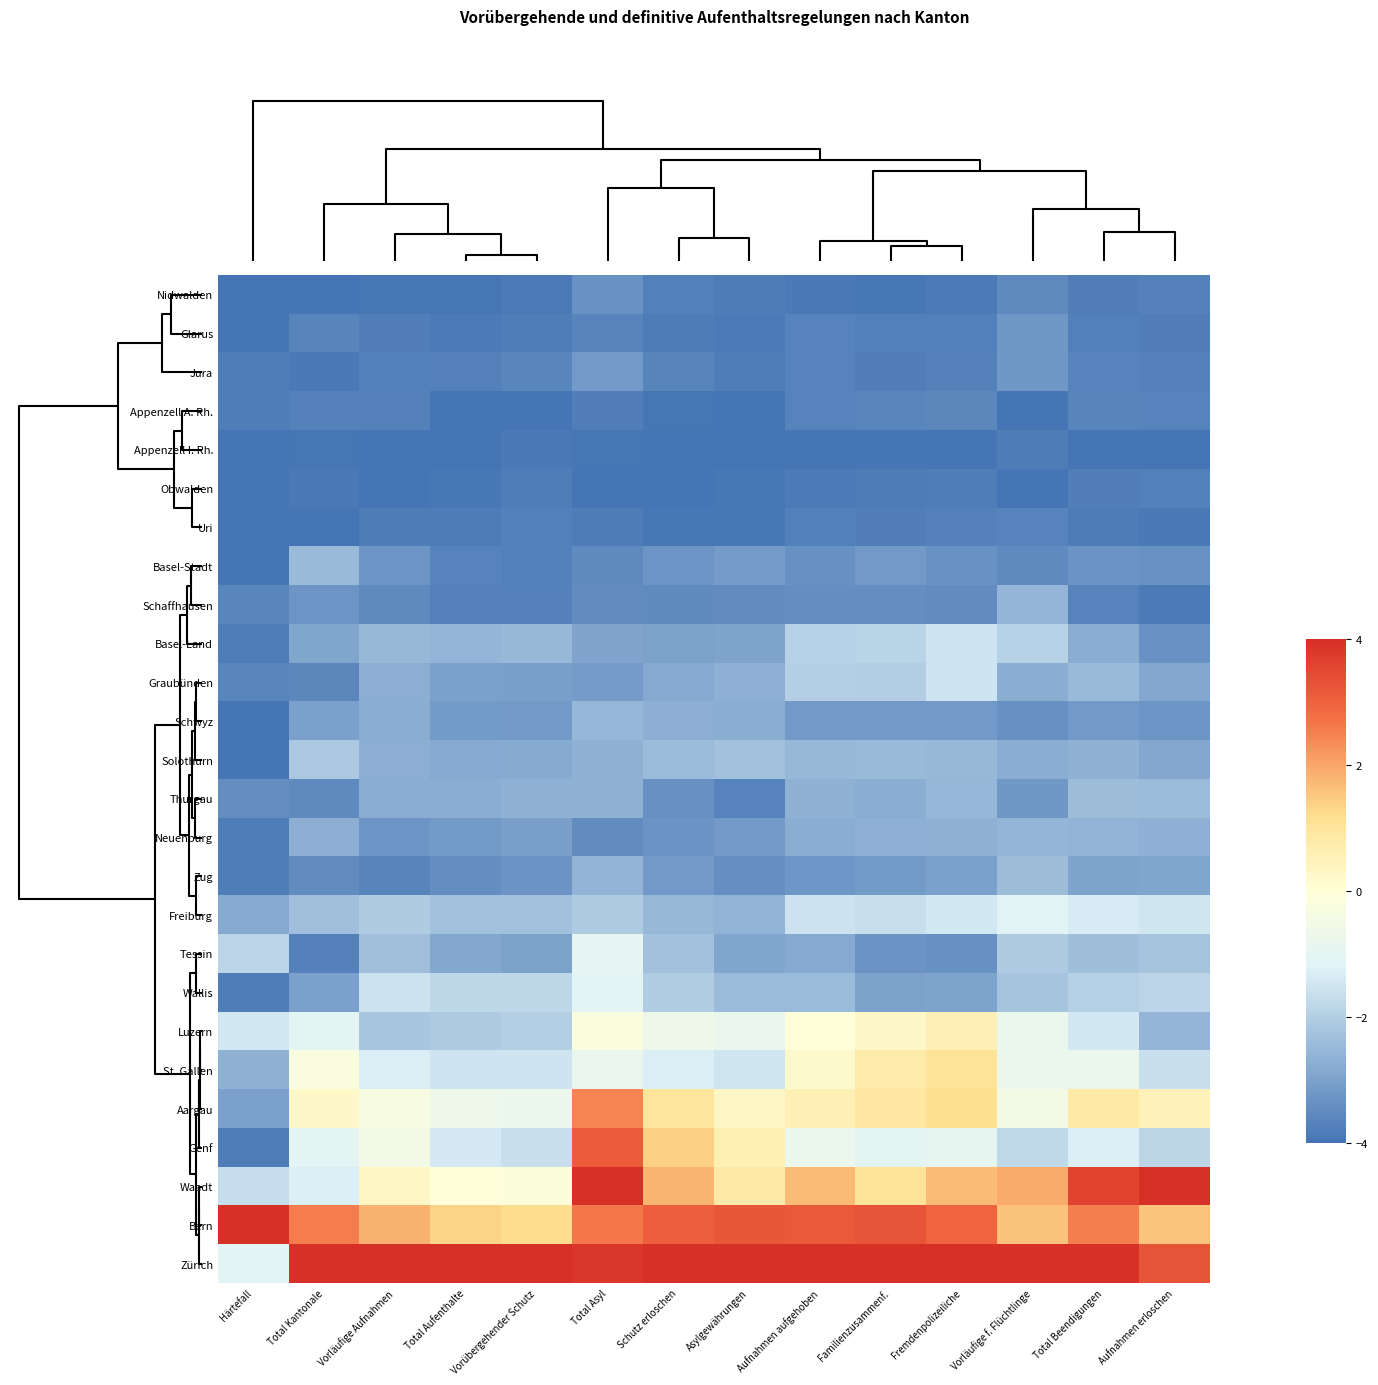

Reading left to right, what are all the values shown in this chart?

Nidwalden: Härtefall=-4.0	Total Kantonale=-4.0	Vorläufige Aufnahmen=-3.9	Total Aufenthalte=-3.9	Vorübergehender Schutz=-3.8	Total Asyl=-3.3	Schutz erloschen=-3.7	Asylgewährungen=-3.8	Aufnahmen aufgehoben=-3.9	Familienzusammenf.=-3.9	Fremdenpolizeiliche=-3.9	Vorläufige f. Flüchtlinge=-3.5	Total Beendigungen=-3.8	Aufnahmen erloschen=-3.7
Glarus: Härtefall=-4.0	Total Kantonale=-3.6	Vorläufige Aufnahmen=-3.8	Total Aufenthalte=-3.9	Vorübergehender Schutz=-3.8	Total Asyl=-3.6	Schutz erloschen=-3.8	Asylgewährungen=-3.9	Aufnahmen aufgehoben=-3.7	Familienzusammenf.=-3.7	Fremdenpolizeiliche=-3.7	Vorläufige f. Flüchtlinge=-3.2	Total Beendigungen=-3.7	Aufnahmen erloschen=-3.8
Jura: Härtefall=-3.8	Total Kantonale=-3.9	Vorläufige Aufnahmen=-3.7	Total Aufenthalte=-3.7	Vorübergehender Schutz=-3.6	Total Asyl=-3.2	Schutz erloschen=-3.6	Asylgewährungen=-3.8	Aufnahmen aufgehoben=-3.7	Familienzusammenf.=-3.8	Fremdenpolizeiliche=-3.7	Vorläufige f. Flüchtlinge=-3.2	Total Beendigungen=-3.7	Aufnahmen erloschen=-3.7
Appenzell A. Rh.: Härtefall=-3.8	Total Kantonale=-3.7	Vorläufige Aufnahmen=-3.7	Total Aufenthalte=-4.0	Vorübergehender Schutz=-4.0	Total Asyl=-3.8	Schutz erloschen=-4.0	Asylgewährungen=-4.0	Aufnahmen aufgehoben=-3.7	Familienzusammenf.=-3.6	Fremdenpolizeiliche=-3.6	Vorläufige f. Flüchtlinge=-4.0	Total Beendigungen=-3.6	Aufnahmen erloschen=-3.7
Appenzell I. Rh.: Härtefall=-4.0	Total Kantonale=-3.9	Vorläufige Aufnahmen=-4.0	Total Aufenthalte=-4.0	Vorübergehender Schutz=-3.9	Total Asyl=-3.9	Schutz erloschen=-4.0	Asylgewährungen=-4.0	Aufnahmen aufgehoben=-4.0	Familienzusammenf.=-4.0	Fremdenpolizeiliche=-4.0	Vorläufige f. Flüchtlinge=-3.8	Total Beendigungen=-4.0	Aufnahmen erloschen=-4.0
Obwalden: Härtefall=-4.0	Total Kantonale=-3.9	Vorläufige Aufnahmen=-4.0	Total Aufenthalte=-3.9	Vorübergehender Schutz=-3.8	Total Asyl=-4.0	Schutz erloschen=-4.0	Asylgewährungen=-3.9	Aufnahmen aufgehoben=-3.9	Familienzusammenf.=-3.8	Fremdenpolizeiliche=-3.8	Vorläufige f. Flüchtlinge=-4.0	Total Beendigungen=-3.8	Aufnahmen erloschen=-3.7
Uri: Härtefall=-4.0	Total Kantonale=-4.0	Vorläufige Aufnahmen=-3.8	Total Aufenthalte=-3.8	Vorübergehender Schutz=-3.7	Total Asyl=-3.8	Schutz erloschen=-3.9	Asylgewährungen=-3.9	Aufnahmen aufgehoben=-3.7	Familienzusammenf.=-3.8	Fremdenpolizeiliche=-3.7	Vorläufige f. Flüchtlinge=-3.7	Total Beendigungen=-3.8	Aufnahmen erloschen=-3.9
Basel-Stadt: Härtefall=-4.0	Total Kantonale=-2.4	Vorläufige Aufnahmen=-3.3	Total Aufenthalte=-3.7	Vorübergehender Schutz=-3.7	Total Asyl=-3.5	Schutz erloschen=-3.3	Asylgewährungen=-3.1	Aufnahmen aufgehoben=-3.4	Familienzusammenf.=-3.2	Fremdenpolizeiliche=-3.3	Vorläufige f. Flüchtlinge=-3.5	Total Beendigungen=-3.3	Aufnahmen erloschen=-3.3
Schaffhausen: Härtefall=-3.6	Total Kantonale=-3.3	Vorläufige Aufnahmen=-3.5	Total Aufenthalte=-3.7	Vorübergehender Schutz=-3.7	Total Asyl=-3.5	Schutz erloschen=-3.5	Asylgewährungen=-3.5	Aufnahmen aufgehoben=-3.4	Familienzusammenf.=-3.4	Fremdenpolizeiliche=-3.5	Vorläufige f. Flüchtlinge=-2.6	Total Beendigungen=-3.7	Aufnahmen erloschen=-3.9
Basel-Land: Härtefall=-3.8	Total Kantonale=-2.9	Vorläufige Aufnahmen=-2.5	Total Aufenthalte=-2.5	Vorübergehender Schutz=-2.5	Total Asyl=-2.9	Schutz erloschen=-3.0	Asylgewährungen=-3.0	Aufnahmen aufgehoben=-1.9	Familienzusammenf.=-1.9	Fremdenpolizeiliche=-1.5	Vorläufige f. Flüchtlinge=-1.9	Total Beendigungen=-2.7	Aufnahmen erloschen=-3.3
Graubünden: Härtefall=-3.6	Total Kantonale=-3.6	Vorläufige Aufnahmen=-2.7	Total Aufenthalte=-3.0	Vorübergehender Schutz=-3.1	Total Asyl=-3.1	Schutz erloschen=-2.8	Asylgewährungen=-2.7	Aufnahmen aufgehoben=-2.0	Familienzusammenf.=-2.0	Fremdenpolizeiliche=-1.5	Vorläufige f. Flüchtlinge=-2.7	Total Beendigungen=-2.4	Aufnahmen erloschen=-2.8
Schwyz: Härtefall=-4.0	Total Kantonale=-3.0	Vorläufige Aufnahmen=-2.7	Total Aufenthalte=-3.1	Vorübergehender Schutz=-3.2	Total Asyl=-2.5	Schutz erloschen=-2.7	Asylgewährungen=-2.7	Aufnahmen aufgehoben=-3.2	Familienzusammenf.=-3.2	Fremdenpolizeiliche=-3.2	Vorläufige f. Flüchtlinge=-3.4	Total Beendigungen=-3.2	Aufnahmen erloschen=-3.3
Solothurn: Härtefall=-4.0	Total Kantonale=-2.1	Vorläufige Aufnahmen=-2.7	Total Aufenthalte=-2.8	Vorübergehender Schutz=-2.8	Total Asyl=-2.6	Schutz erloschen=-2.4	Asylgewährungen=-2.3	Aufnahmen aufgehoben=-2.5	Familienzusammenf.=-2.5	Fremdenpolizeiliche=-2.5	Vorläufige f. Flüchtlinge=-2.7	Total Beendigungen=-2.7	Aufnahmen erloschen=-2.9
Thurgau: Härtefall=-3.4	Total Kantonale=-3.5	Vorläufige Aufnahmen=-2.7	Total Aufenthalte=-2.7	Vorübergehender Schutz=-2.6	Total Asyl=-2.6	Schutz erloschen=-3.4	Asylgewährungen=-3.7	Aufnahmen aufgehoben=-2.6	Familienzusammenf.=-2.7	Fremdenpolizeiliche=-2.5	Vorläufige f. Flüchtlinge=-3.2	Total Beendigungen=-2.4	Aufnahmen erloschen=-2.4
Neuenburg: Härtefall=-3.8	Total Kantonale=-2.7	Vorläufige Aufnahmen=-3.3	Total Aufenthalte=-3.2	Vorübergehender Schutz=-3.0	Total Asyl=-3.5	Schutz erloschen=-3.3	Asylgewährungen=-3.2	Aufnahmen aufgehoben=-2.7	Familienzusammenf.=-2.7	Fremdenpolizeiliche=-2.6	Vorläufige f. Flüchtlinge=-2.6	Total Beendigungen=-2.6	Aufnahmen erloschen=-2.7
Zug: Härtefall=-3.8	Total Kantonale=-3.4	Vorläufige Aufnahmen=-3.6	Total Aufenthalte=-3.4	Vorübergehender Schutz=-3.3	Total Asyl=-2.6	Schutz erloschen=-3.2	Asylgewährungen=-3.4	Aufnahmen aufgehoben=-3.2	Familienzusammenf.=-3.1	Fremdenpolizeiliche=-3.0	Vorläufige f. Flüchtlinge=-2.4	Total Beendigungen=-3.0	Aufnahmen erloschen=-2.9
Freiburg: Härtefall=-2.8	Total Kantonale=-2.3	Vorläufige Aufnahmen=-2.1	Total Aufenthalte=-2.3	Vorübergehender Schutz=-2.3	Total Asyl=-2.1	Schutz erloschen=-2.5	Asylgewährungen=-2.6	Aufnahmen aufgehoben=-1.5	Familienzusammenf.=-1.6	Fremdenpolizeiliche=-1.5	Vorläufige f. Flüchtlinge=-1.1	Total Beendigungen=-1.4	Aufnahmen erloschen=-1.5
Tessin: Härtefall=-1.9	Total Kantonale=-3.7	Vorläufige Aufnahmen=-2.3	Total Aufenthalte=-2.9	Vorübergehender Schutz=-3.0	Total Asyl=-1.0	Schutz erloschen=-2.3	Asylgewährungen=-2.9	Aufnahmen aufgehoben=-2.8	Familienzusammenf.=-3.3	Fremdenpolizeiliche=-3.4	Vorläufige f. Flüchtlinge=-2.1	Total Beendigungen=-2.4	Aufnahmen erloschen=-2.2
Wallis: Härtefall=-3.8	Total Kantonale=-3.0	Vorläufige Aufnahmen=-1.5	Total Aufenthalte=-1.8	Vorübergehender Schutz=-1.8	Total Asyl=-1.1	Schutz erloschen=-2.0	Asylgewährungen=-2.4	Aufnahmen aufgehoben=-2.4	Familienzusammenf.=-3.0	Fremdenpolizeiliche=-3.0	Vorläufige f. Flüchtlinge=-2.2	Total Beendigungen=-2.0	Aufnahmen erloschen=-1.9
Luzern: Härtefall=-1.5	Total Kantonale=-1.0	Vorläufige Aufnahmen=-2.2	Total Aufenthalte=-2.1	Vorübergehender Schutz=-2.0	Total Asyl=-0.2	Schutz erloschen=-0.6	Asylgewährungen=-0.8	Aufnahmen aufgehoben=0.0	Familienzusammenf.=0.3	Fremdenpolizeiliche=0.6	Vorläufige f. Flüchtlinge=-0.8	Total Beendigungen=-1.5	Aufnahmen erloschen=-2.6
St. Gallen: Härtefall=-2.6	Total Kantonale=-0.2	Vorläufige Aufnahmen=-1.3	Total Aufenthalte=-1.5	Vorübergehender Schutz=-1.5	Total Asyl=-0.8	Schutz erloschen=-1.3	Asylgewährungen=-1.5	Aufnahmen aufgehoben=0.2	Familienzusammenf.=0.7	Fremdenpolizeiliche=1.1	Vorläufige f. Flüchtlinge=-0.8	Total Beendigungen=-0.7	Aufnahmen erloschen=-1.6
Aargau: Härtefall=-3.0	Total Kantonale=0.3	Vorläufige Aufnahmen=-0.3	Total Aufenthalte=-0.7	Vorübergehender Schutz=-0.8	Total Asyl=2.4	Schutz erloschen=1.0	Asylgewährungen=0.3	Aufnahmen aufgehoben=0.6	Familienzusammenf.=0.9	Fremdenpolizeiliche=1.2	Vorläufige f. Flüchtlinge=-0.5	Total Beendigungen=0.8	Aufnahmen erloschen=0.5
Genf: Härtefall=-3.8	Total Kantonale=-1.0	Vorläufige Aufnahmen=-0.5	Total Aufenthalte=-1.4	Vorübergehender Schutz=-1.7	Total Asyl=3.1	Schutz erloschen=1.4	Asylgewährungen=0.6	Aufnahmen aufgehoben=-0.7	Familienzusammenf.=-1.0	Fremdenpolizeiliche=-0.9	Vorläufige f. Flüchtlinge=-1.8	Total Beendigungen=-1.3	Aufnahmen erloschen=-1.8
Waadt: Härtefall=-1.7	Total Kantonale=-1.3	Vorläufige Aufnahmen=0.3	Total Aufenthalte=0.0	Vorübergehender Schutz=-0.1	Total Asyl=4.0	Schutz erloschen=1.8	Asylgewährungen=0.8	Aufnahmen aufgehoben=1.7	Familienzusammenf.=1.1	Fremdenpolizeiliche=1.7	Vorläufige f. Flüchtlinge=1.9	Total Beendigungen=3.6	Aufnahmen erloschen=4.0
Bern: Härtefall=4.0	Total Kantonale=2.6	Vorläufige Aufnahmen=1.8	Total Aufenthalte=1.4	Vorübergehender Schutz=1.2	Total Asyl=2.6	Schutz erloschen=3.1	Asylgewährungen=3.2	Aufnahmen aufgehoben=3.2	Familienzusammenf.=3.3	Fremdenpolizeiliche=3.0	Vorläufige f. Flüchtlinge=1.6	Total Beendigungen=2.5	Aufnahmen erloschen=1.6
Zürich: Härtefall=-1.1	Total Kantonale=4.0	Vorläufige Aufnahmen=4.0	Total Aufenthalte=4.0	Vorübergehender Schutz=4.0	Total Asyl=3.8	Schutz erloschen=4.0	Asylgewährungen=4.0	Aufnahmen aufgehoben=4.0	Familienzusammenf.=4.0	Fremdenpolizeiliche=4.0	Vorläufige f. Flüchtlinge=4.0	Total Beendigungen=4.0	Aufnahmen erloschen=3.3